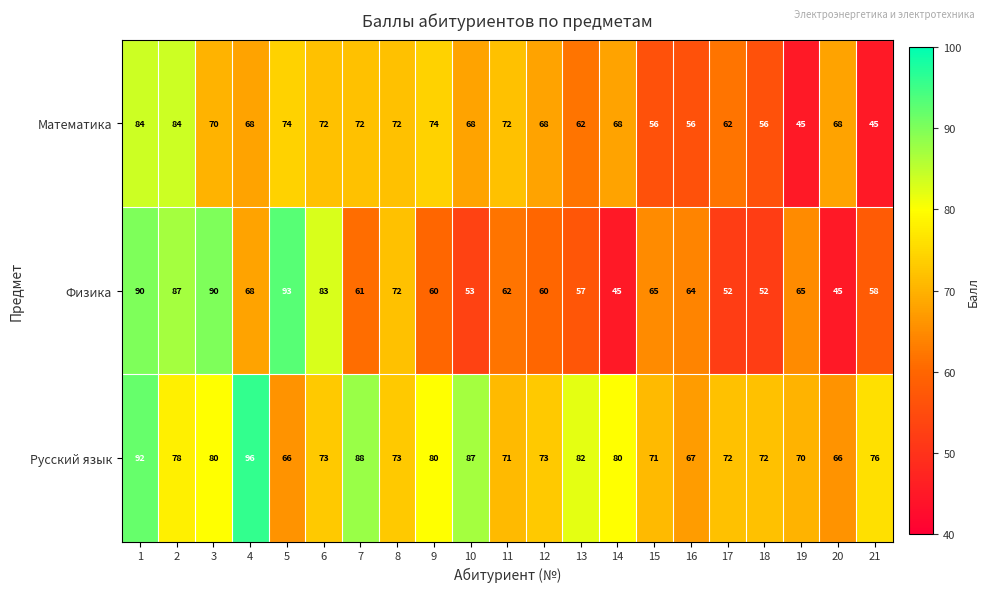

The Физика series shows 80 at 18. True or false?

False